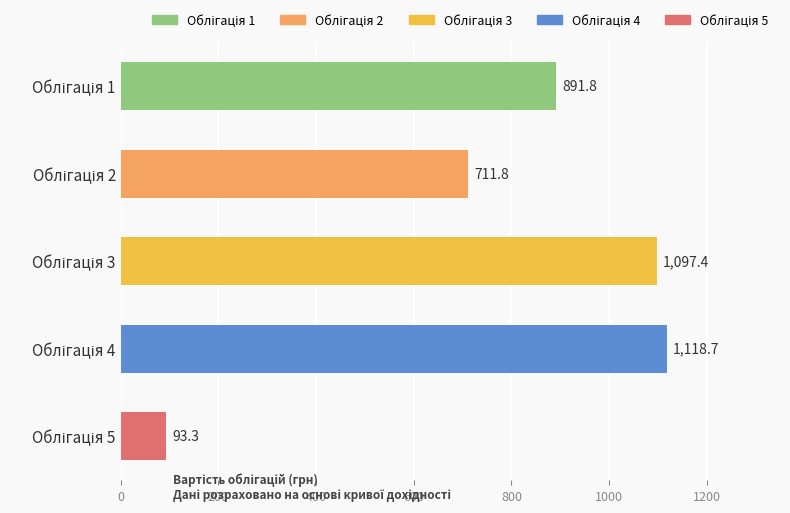

What is the value of the 5th bar from the top?

93.3